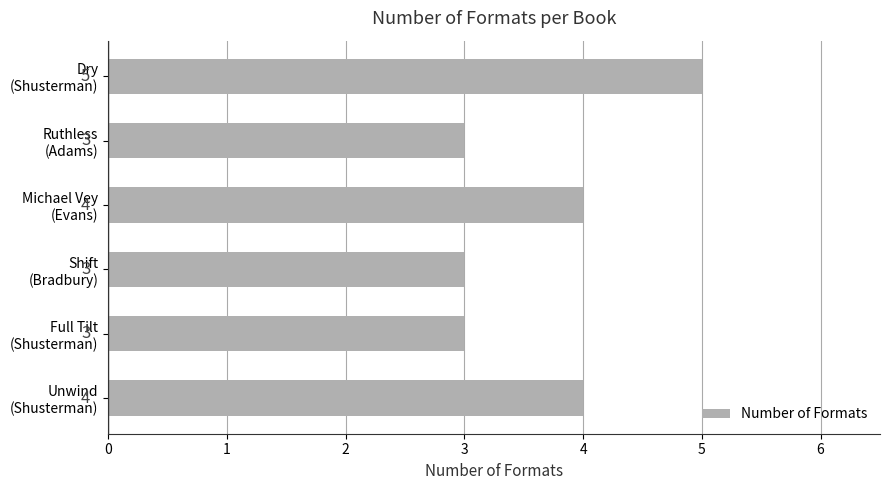

What is the maximum value shown in the chart?

5